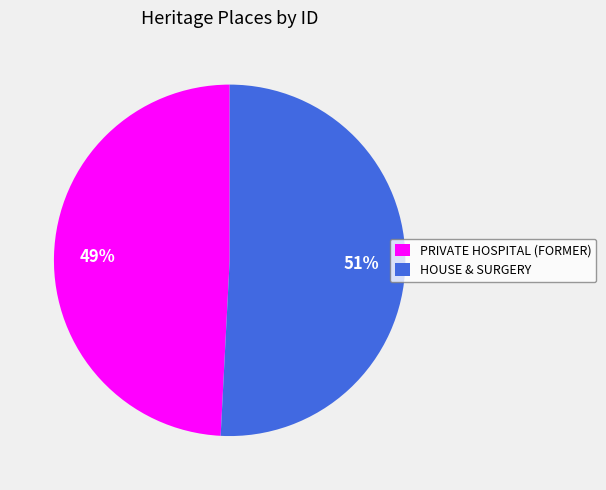

What is the ratio of the value at PRIVATE HOSPITAL (FORMER) to the value at HOUSE & SURGERY?

1.0